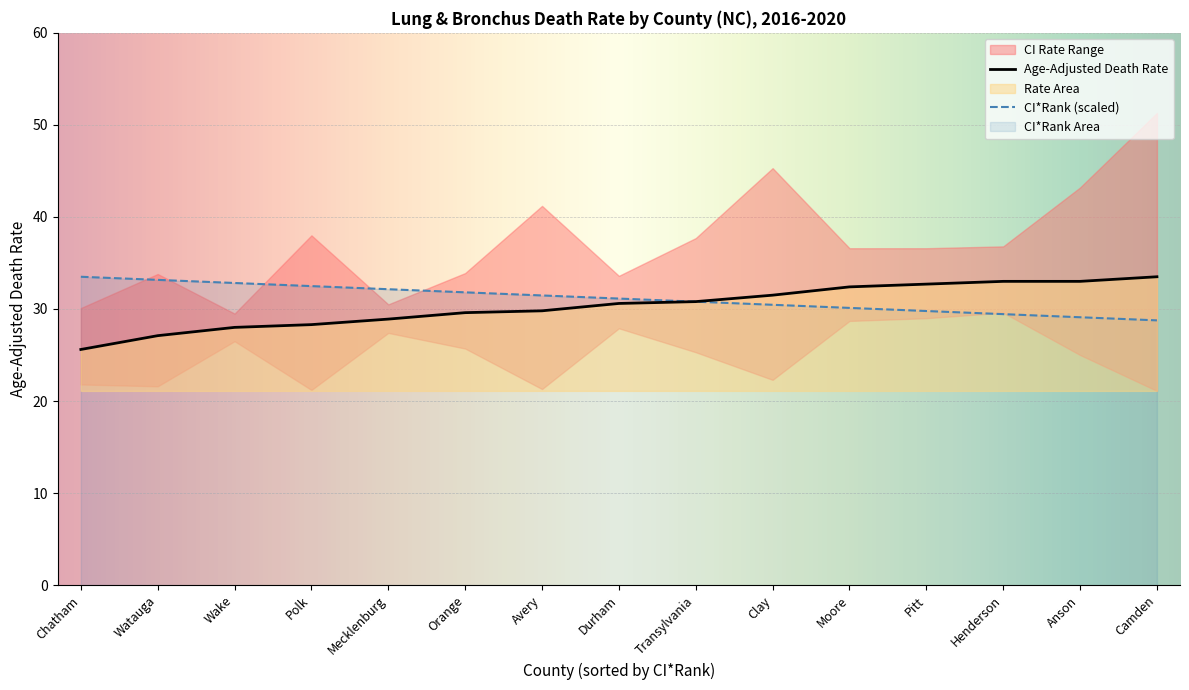

Reading left to right, list all the values displayed in this chart.

CI*Rank: Chatham=33.5	Watauga=33.2	Wake=32.8	Polk=32.5	Mecklenburg=32.1	Orange=31.8	Avery=31.5	Durham=31.1	Transylvania=30.8	Clay=30.5	Moore=30.1	Pitt=29.8	Henderson=29.4	Anson=29.1	Camden=28.8
Age-Adjusted Death Rate: Chatham=25.6	Watauga=27.1	Wake=28.0	Polk=28.3	Mecklenburg=28.9	Orange=29.6	Avery=29.8	Durham=30.6	Transylvania=30.8	Clay=31.5	Moore=32.4	Pitt=32.7	Henderson=33.0	Anson=33.0	Camden=33.5